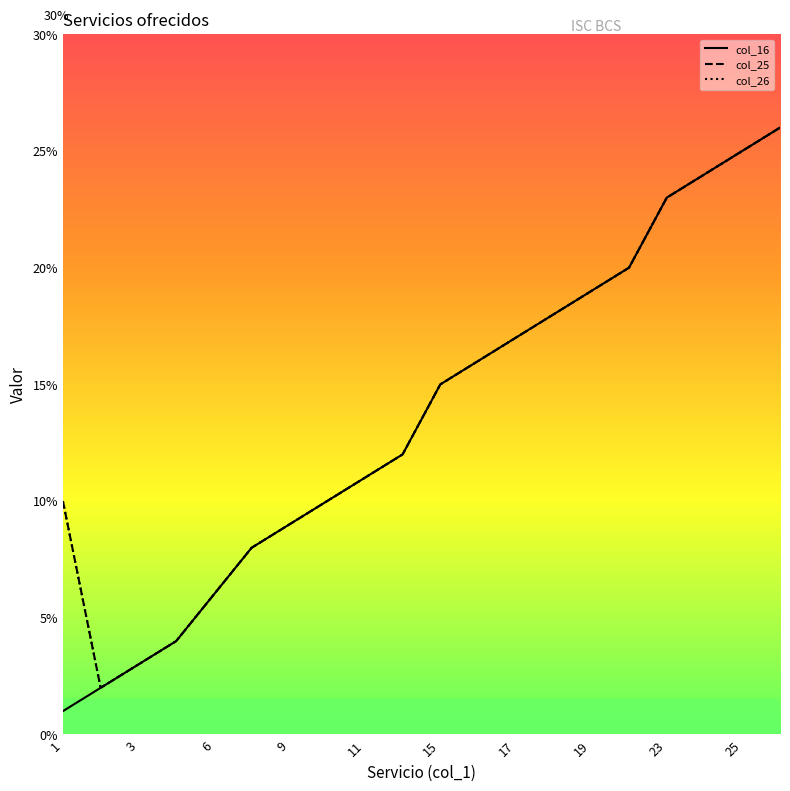

Does the chart have visible grid lines?

No